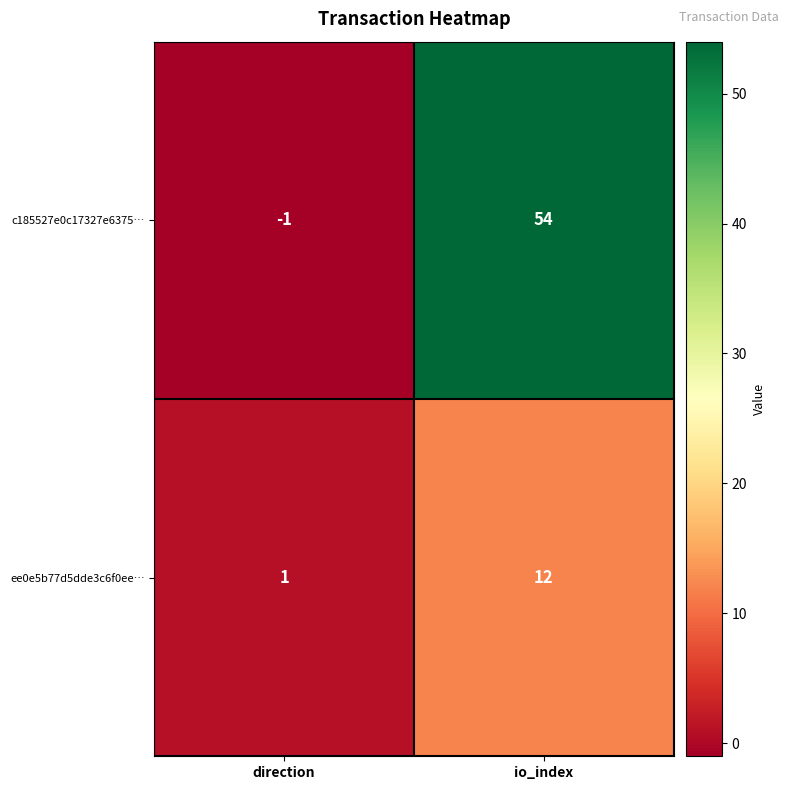

Rank the series by their average value, from highest to lowest.

c185527e0c17327e6375…, ee0e5b77d5dde3c6f0ee…